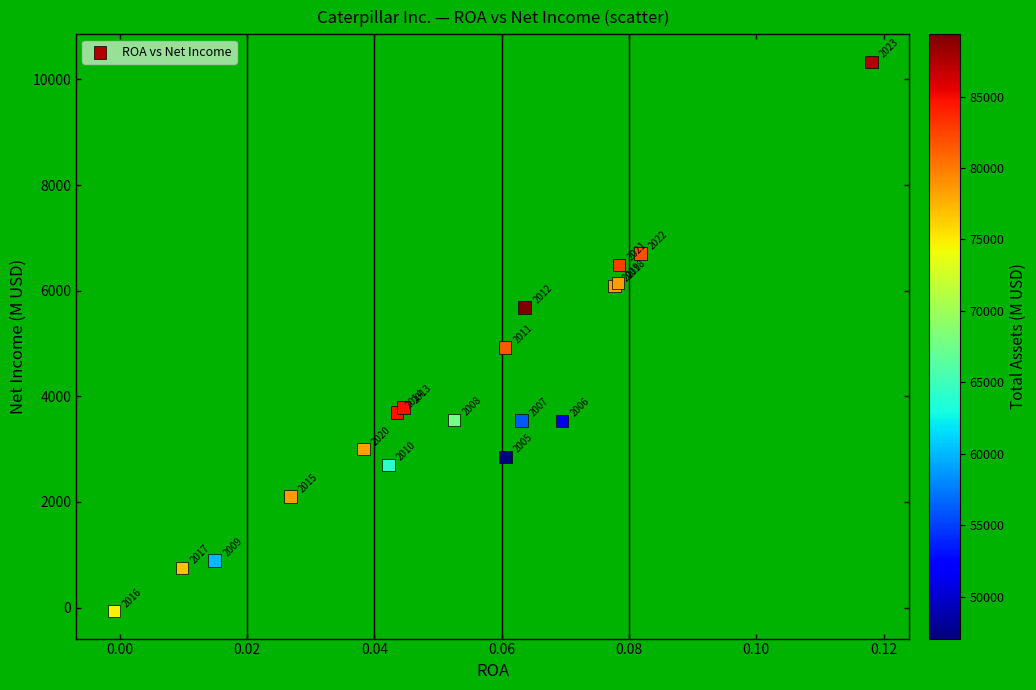

What Y value in the scatter plot is closest to 5134?

4928